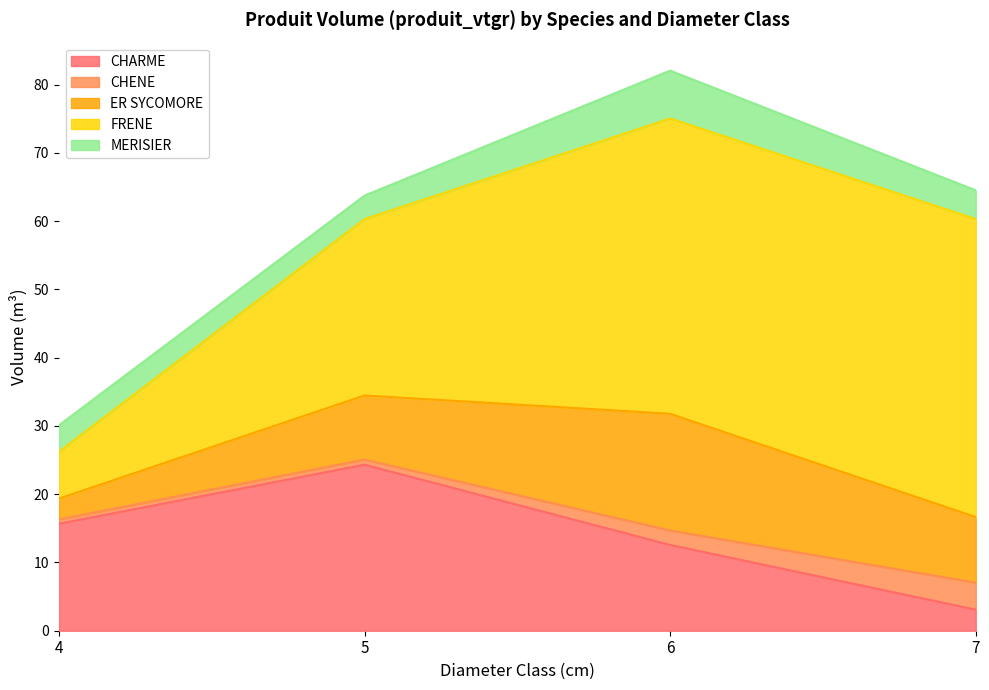

Count the CHENE values in the range 0 to 3.

3